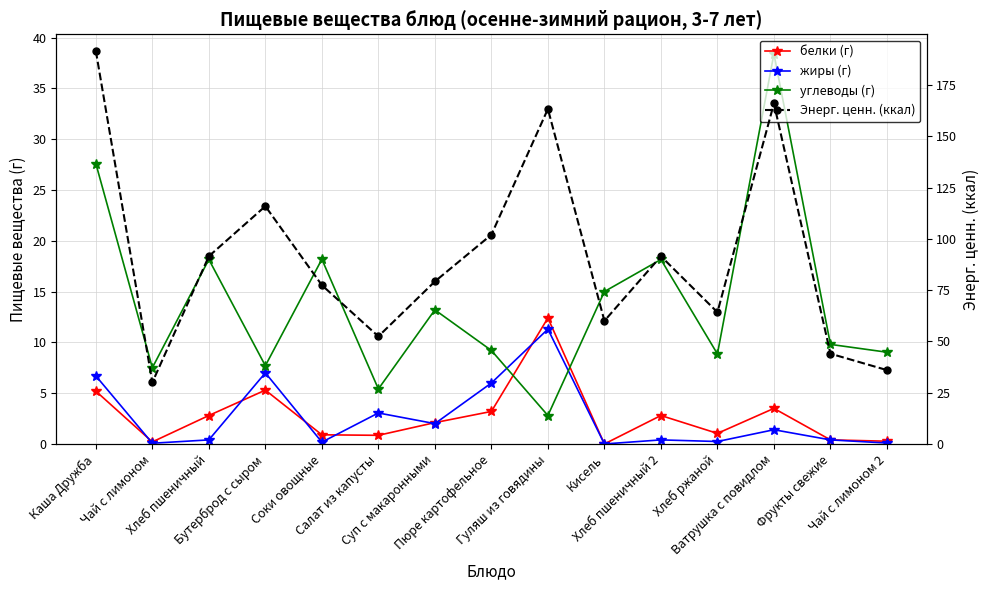

True or false: углеводы (г) has a value of 13.4 at Фрукты свежие.

False